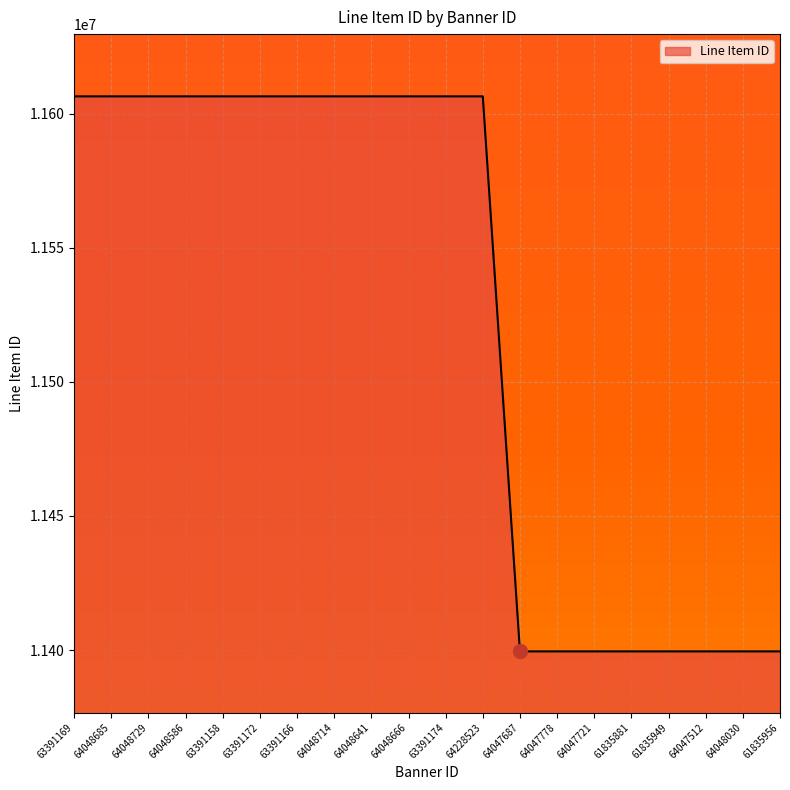

What is the difference between the maximum and minimum values?

206946